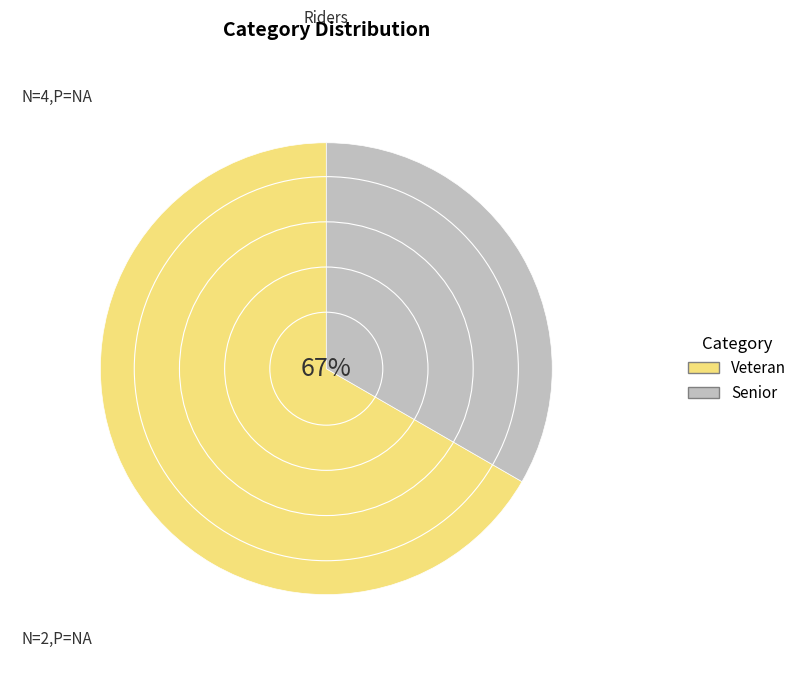

How many slices are in this pie chart?

2